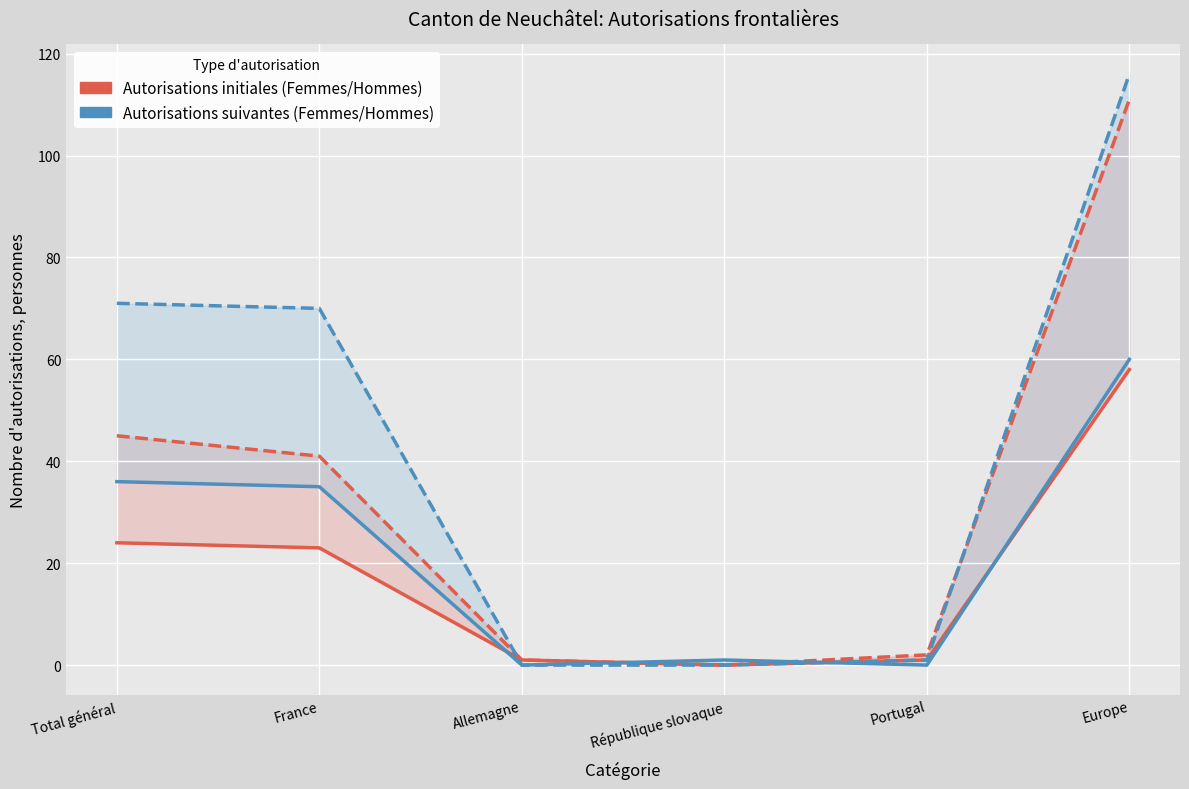

Where is Femmes (initiales) nearest to the value 29?

Total général